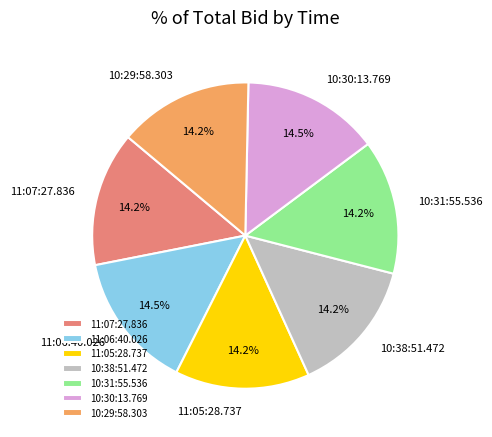

What percentage do 10:31:55.536 and 10:38:51.472 together represent?

28.4%